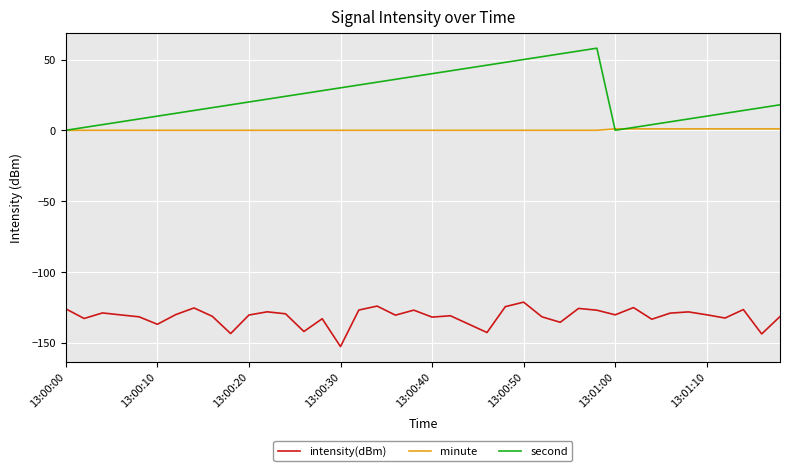

Which series has the widest spread of values?

second